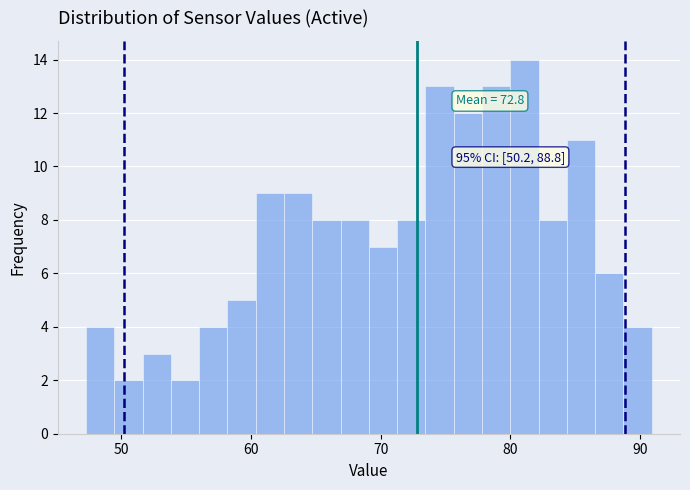

Around what value on the x-axis is the tallest bar? Give the approximate position of its centre, as read against the axis.

81